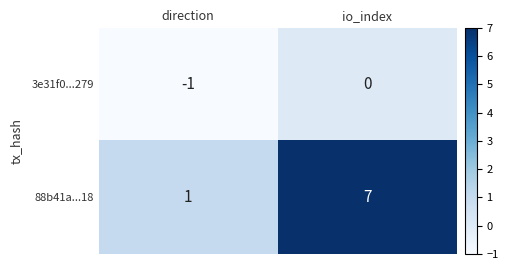

How many values in the 3e31f0...279 series are below 0?

1